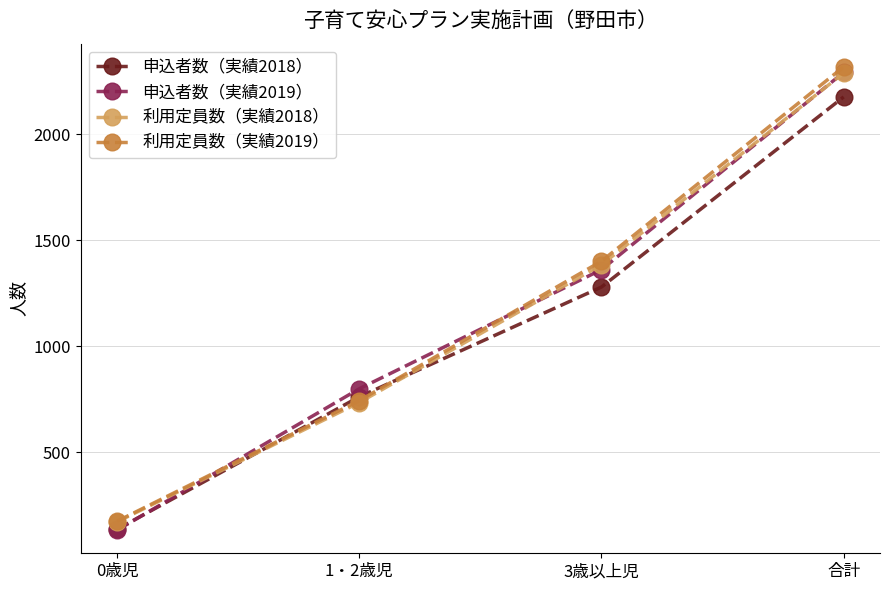

Reading left to right, transcribe all the data shown in this chart.

申込者数（実績2018）: 0歳児=136	1・2歳児=761	3歳以上児=1279	合計=2176
申込者数（実績2019）: 0歳児=132	1・2歳児=799	3歳以上児=1361	合計=2292
利用定員数（実績2018）: 0歳児=171	1・2歳児=734	3歳以上児=1384	合計=2289
利用定員数（実績2019）: 0歳児=174	1・2歳児=743	3歳以上児=1401	合計=2318